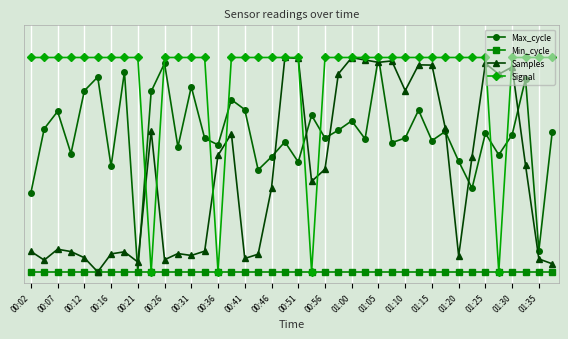

What is the maximum value shown in the chart?

1.0